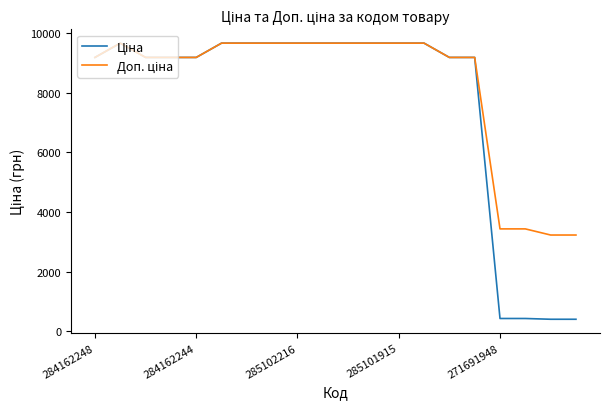

Is this an area chart (filled region under the line)?

No